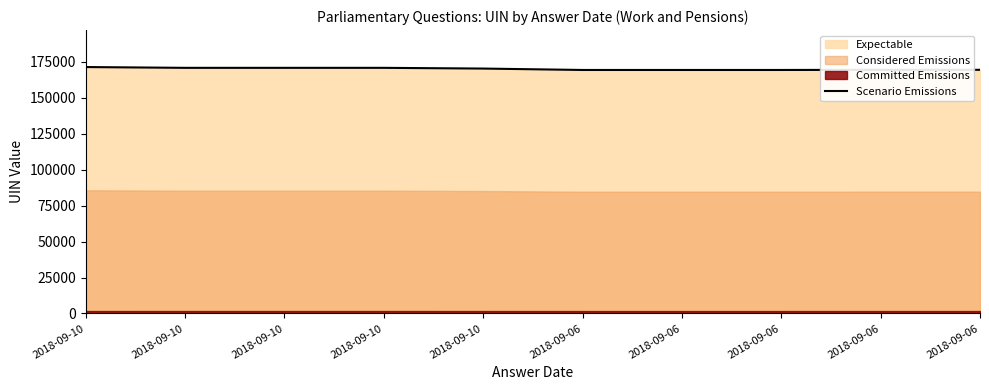

The value at 2018-09-06 is 64366. True or false?

False